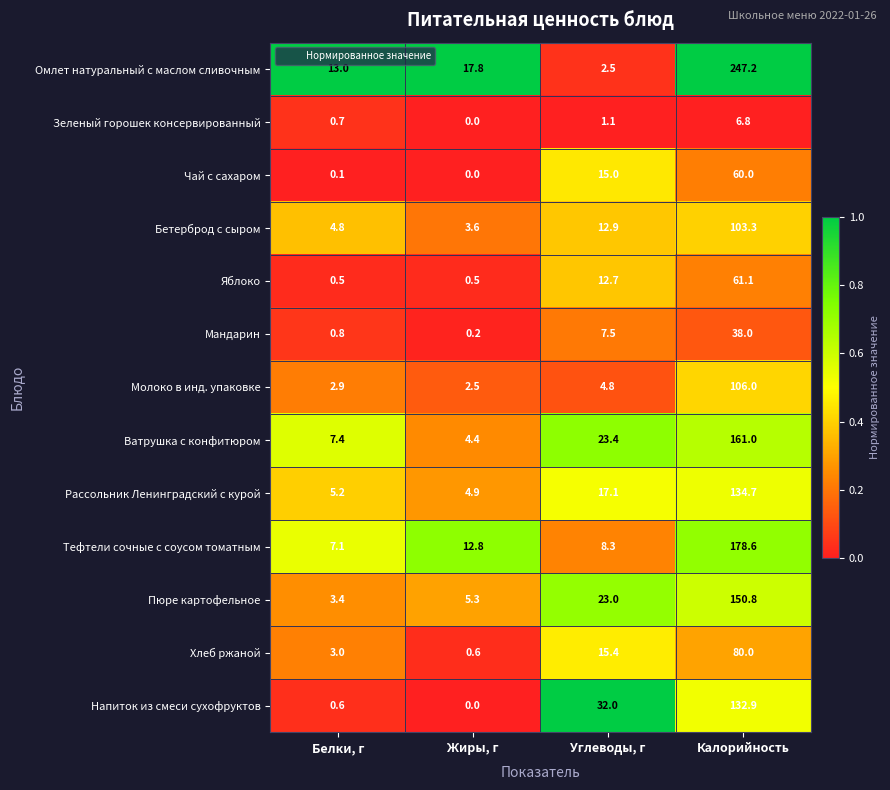

Is it true that Пюре картофельное equals 8.4 at Жиры, г?

False